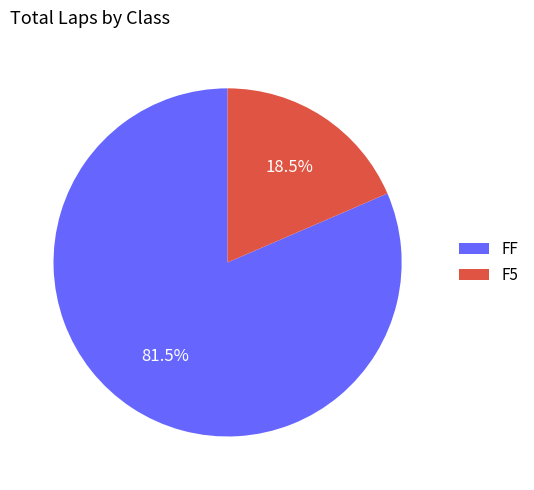

What is the smallest slice in the pie chart?

F5